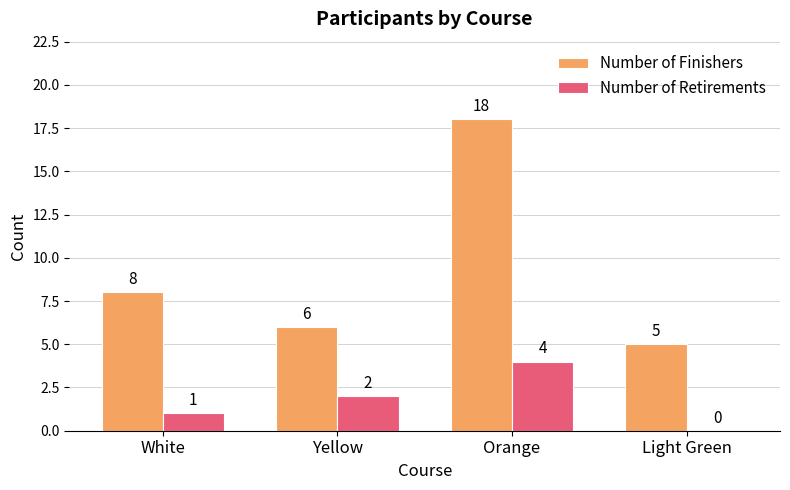

Is the value of Number of Finishers at Orange greater than the value of Number of Retirements at Light Green?

Yes